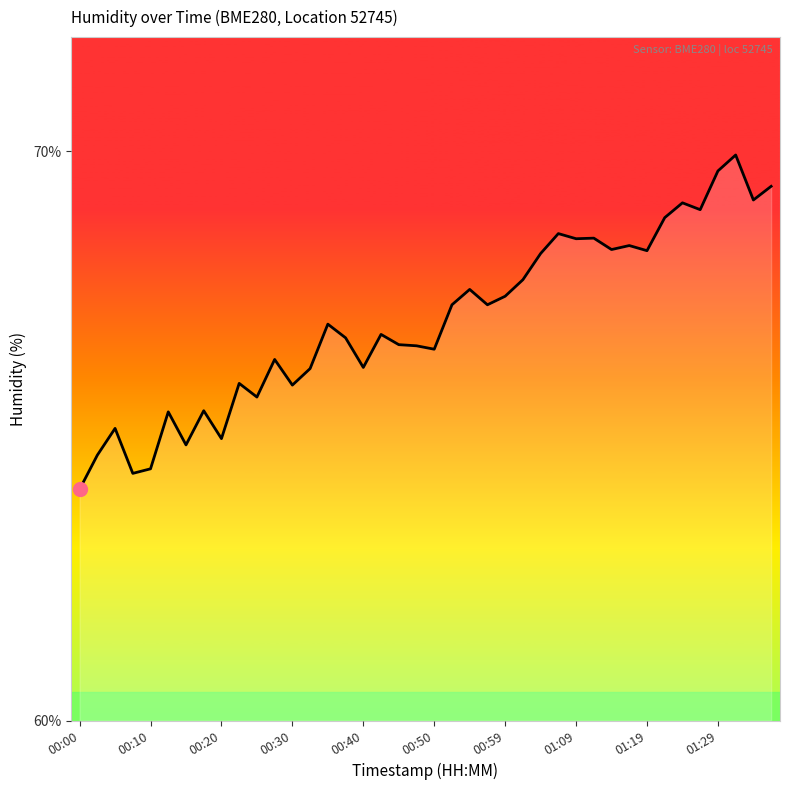

What is the minimum value shown in the chart?

64.1